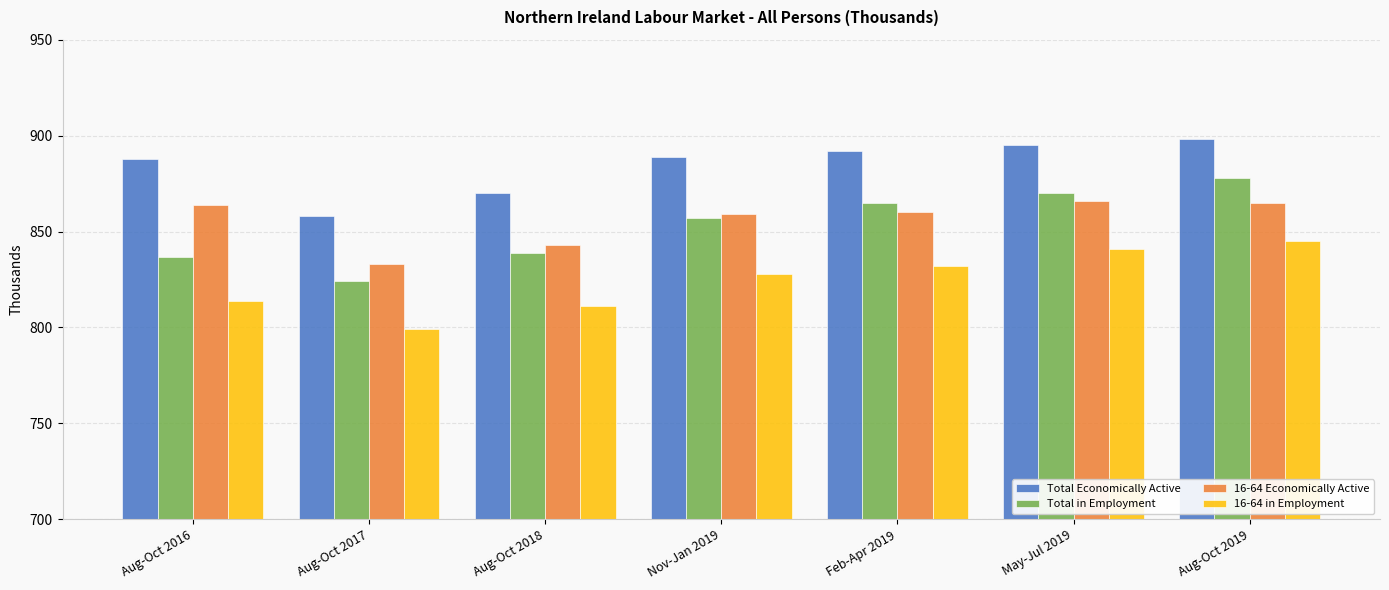

What is the value of the 16-64 Economically Active bar at the 2nd from the left?

833